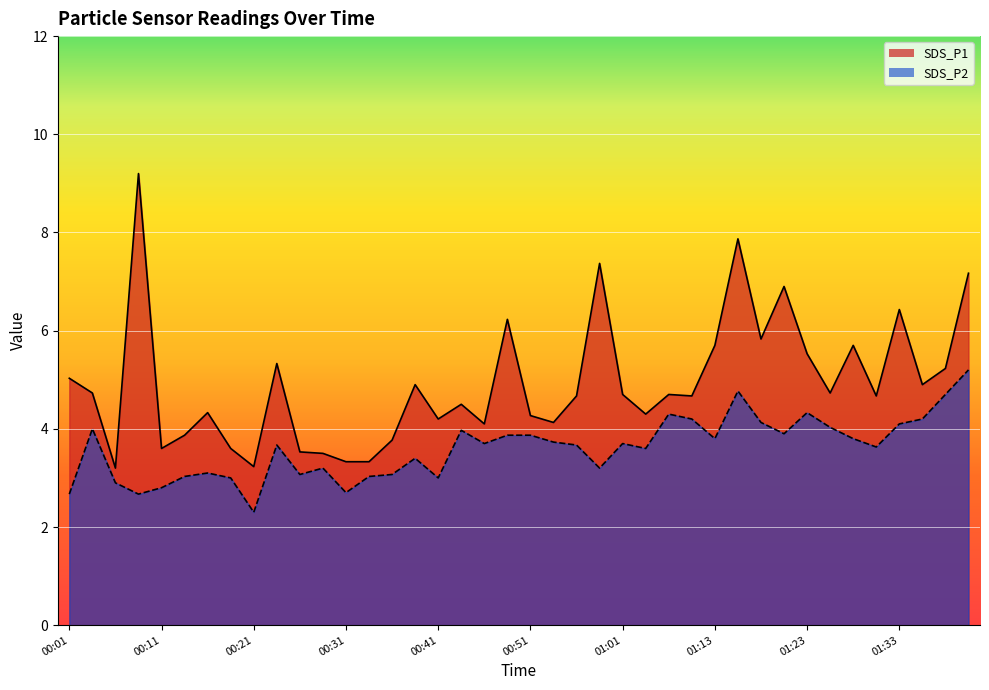

Does the chart display data point markers on the line(s)?

No